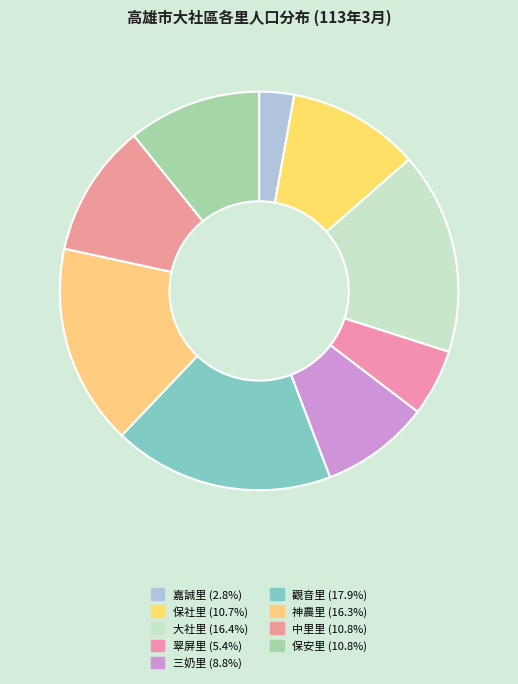

Does 觀音里 account for over 50% of the chart?

No